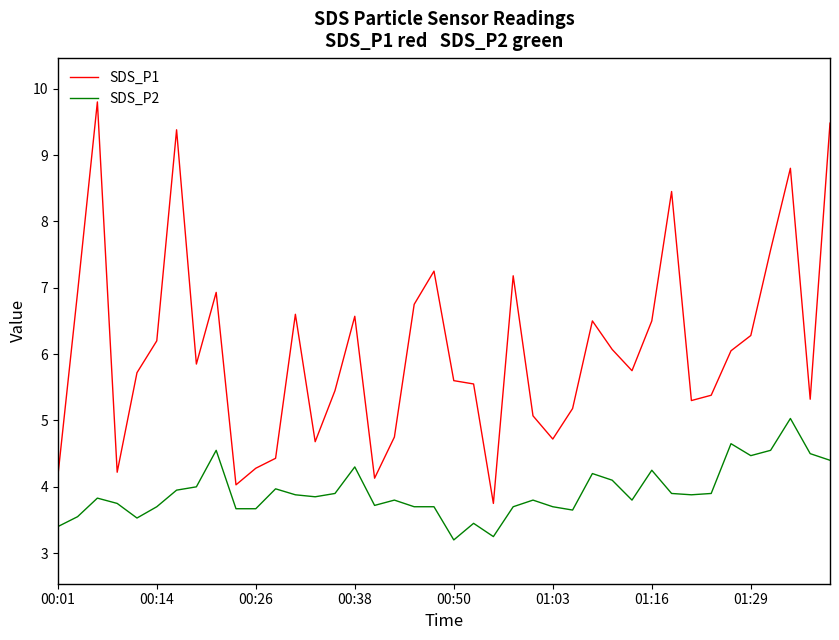

Which series has the widest spread of values?

SDS_P1